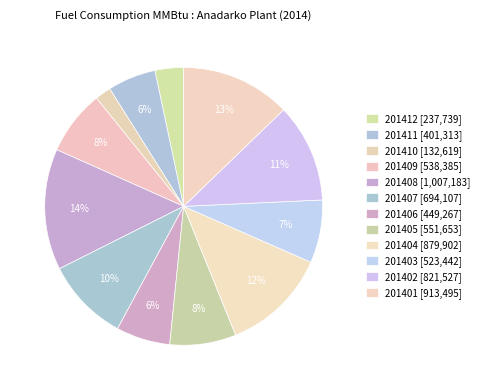

Which category has the biggest portion of the pie?

201408